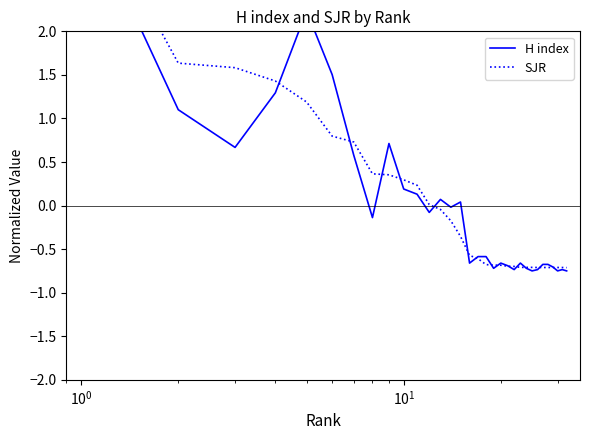

Rank the series by their average value, from lowest to highest.

SJR, H index